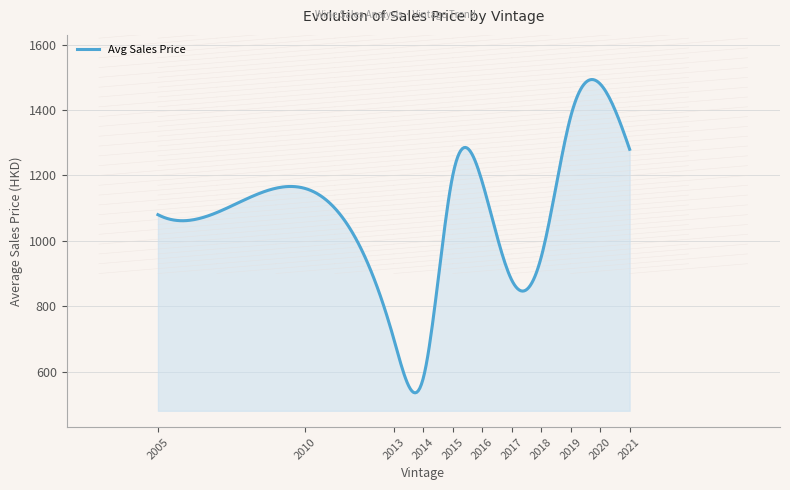

What is the difference between the maximum and minimum values?

958.5